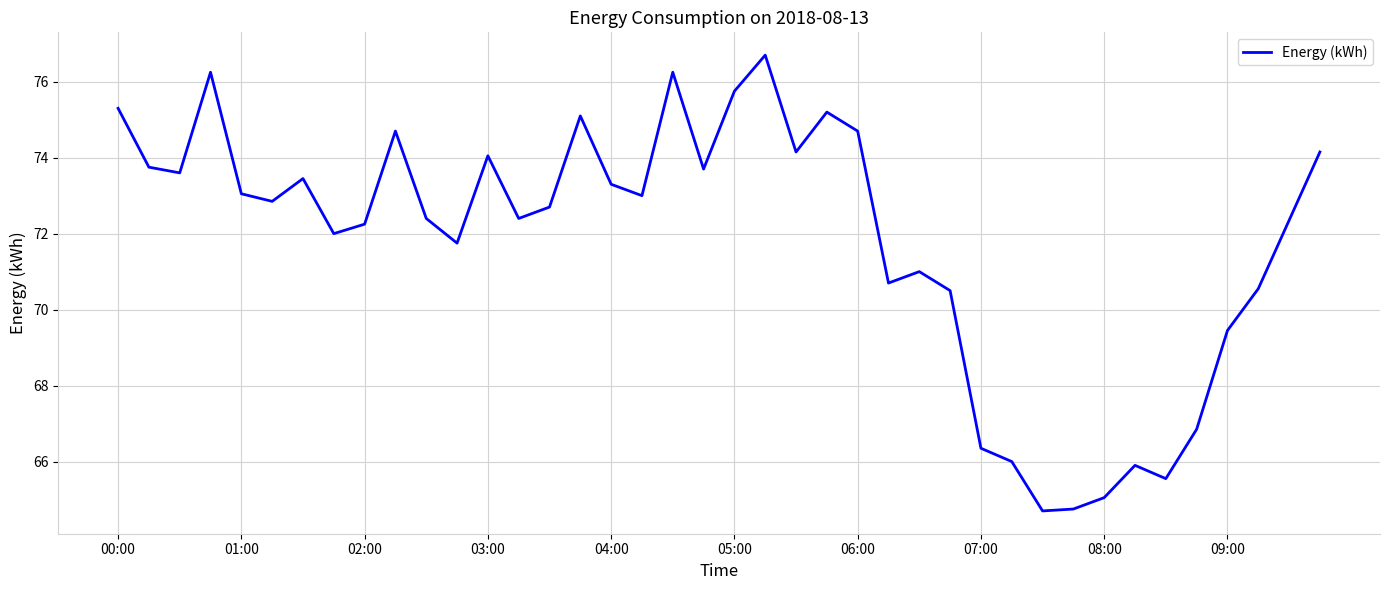

What is the minimum value shown in the chart?

64.7